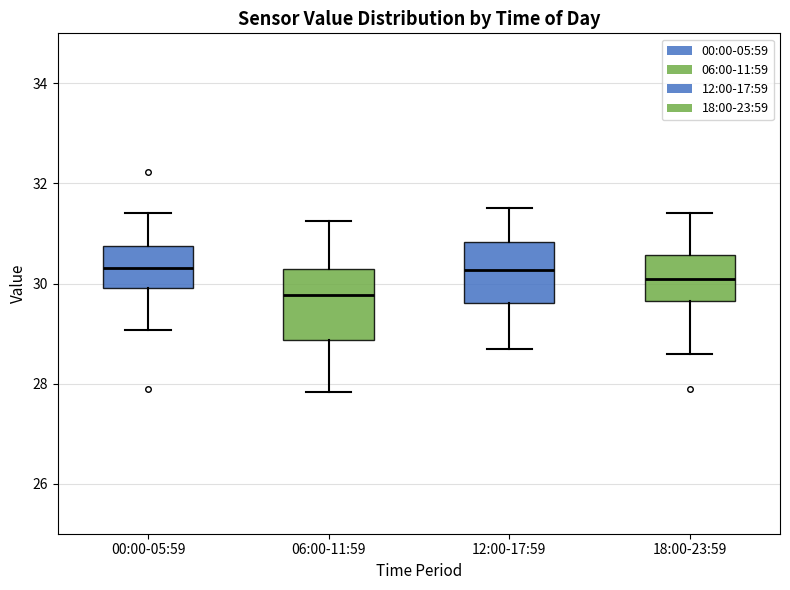

Reading left to right, read every box against the y-axis: the position of its median line, the range the box covers, and the ends of its whiskers. The values are not printed on the chart, so give them approximately, as read against the axis.

00:00-05:59: median 30.4, box 30.0 to 30.8, whiskers 29.0 to 31.4
06:00-11:59: median 29.8, box 28.8 to 30.2, whiskers 27.8 to 31.2
12:00-17:59: median 30.2, box 29.6 to 30.8, whiskers 28.8 to 31.6
18:00-23:59: median 30.0, box 29.6 to 30.6, whiskers 28.6 to 31.4